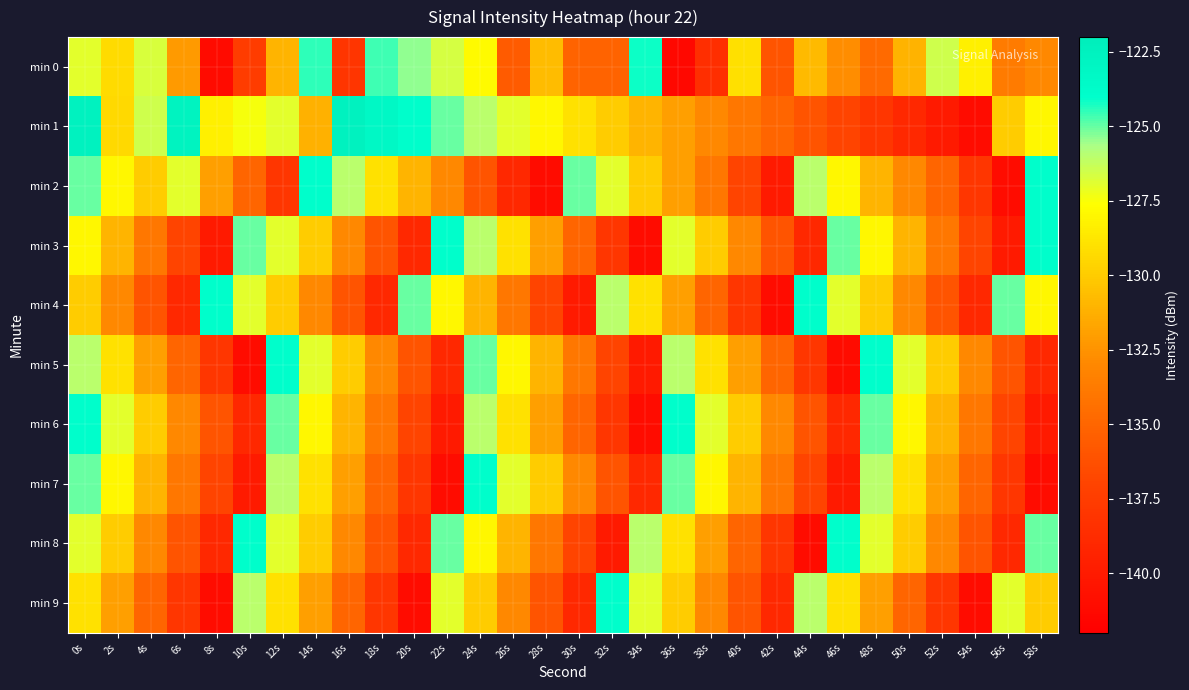

List the series in order of their peak value, lowest first.

min 0, min 2, min 3, min 4, min 5, min 6, min 7, min 8, min 9, min 1